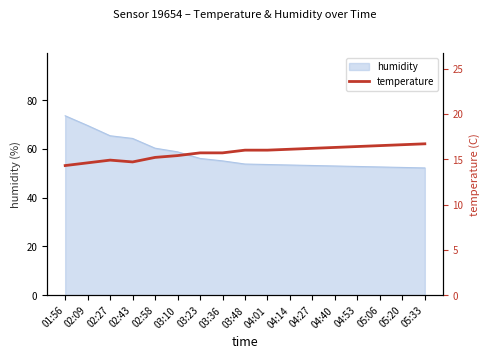

Where is the first local minimum?

02:43